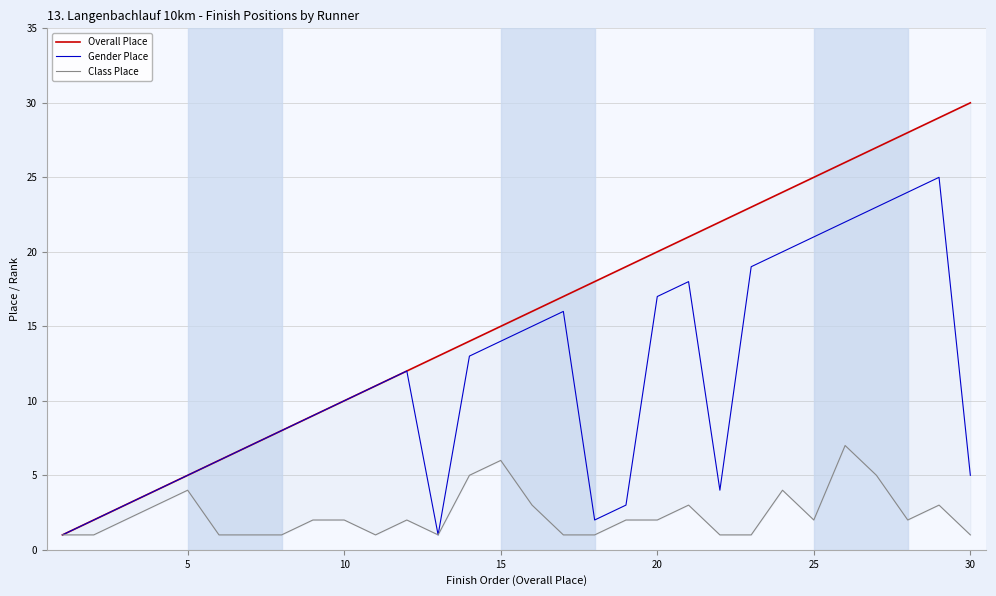

What is the difference between the maximum and minimum values in the Overall Place series?

29